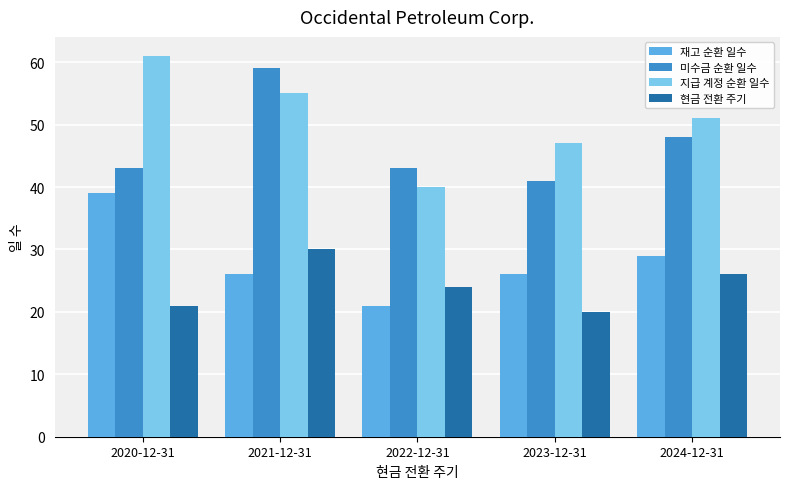

Read the 미수금 순환 일수 value at 2020-12-31.

43